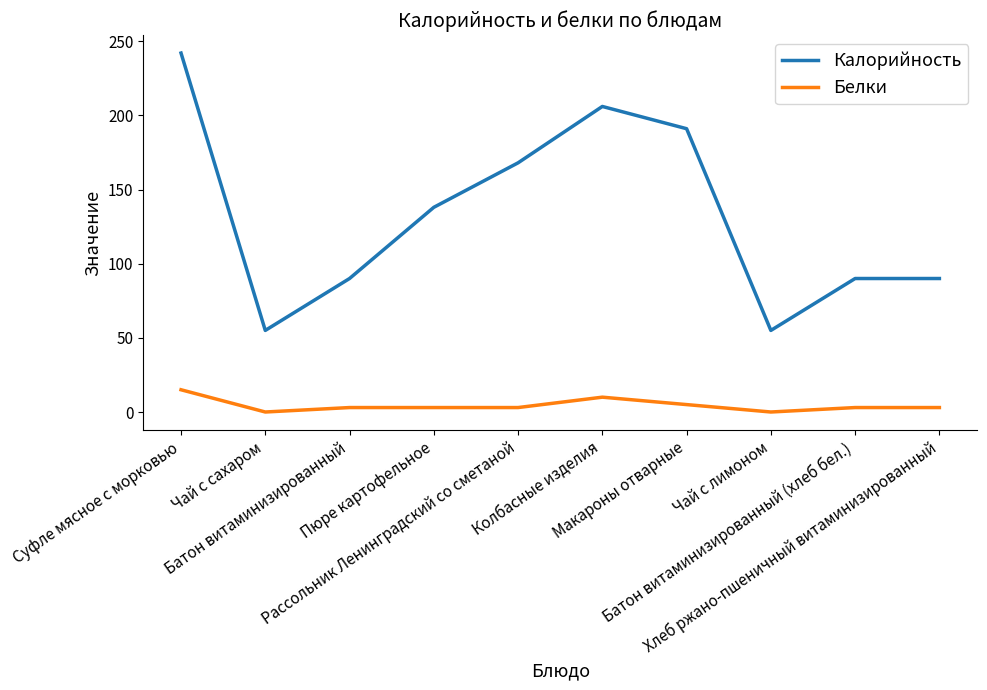

What is the maximum value for Белки?

15